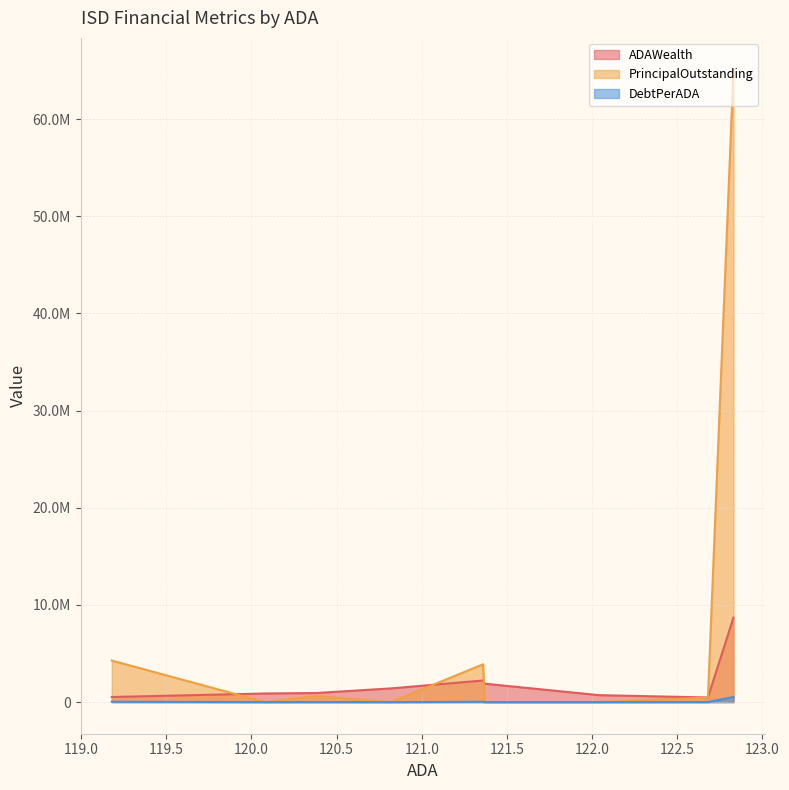

How many data points in PrincipalOutstanding are above 460000?

4